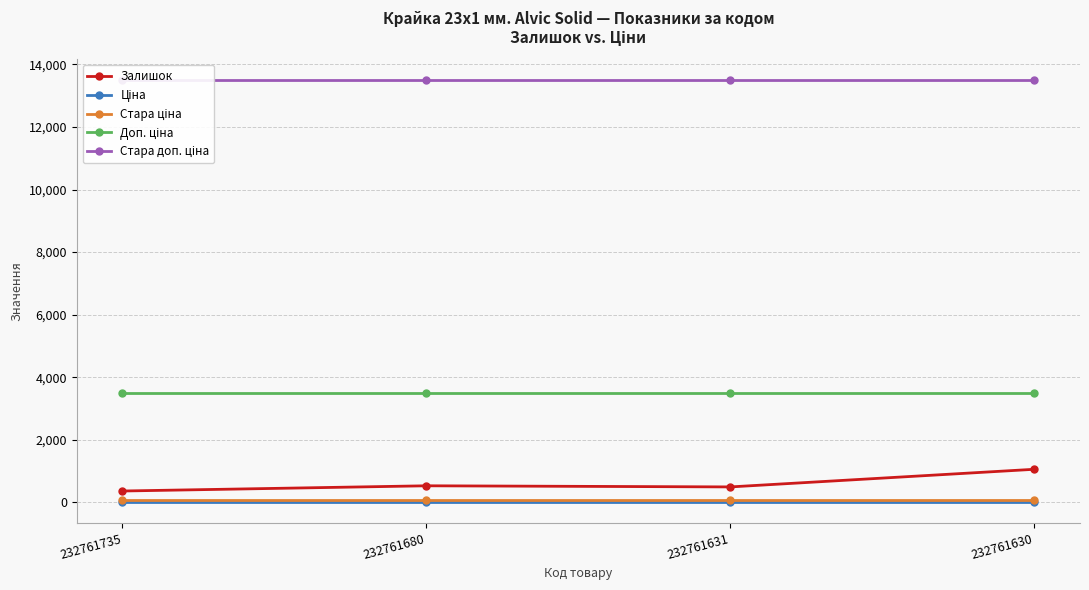

True or false: Залишок and Доп. ціна intersect in this chart.

False